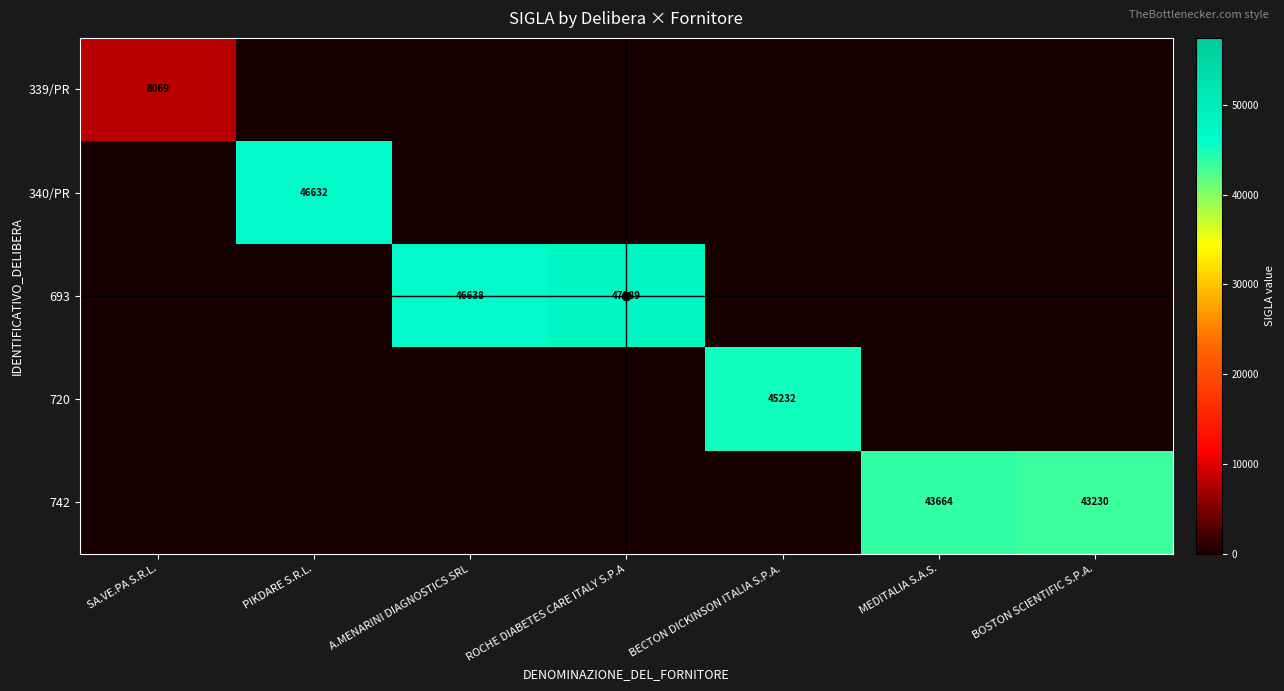

What is the difference between the highest and lowest values at BOSTON SCIENTIFIC S.P.A.?

43230